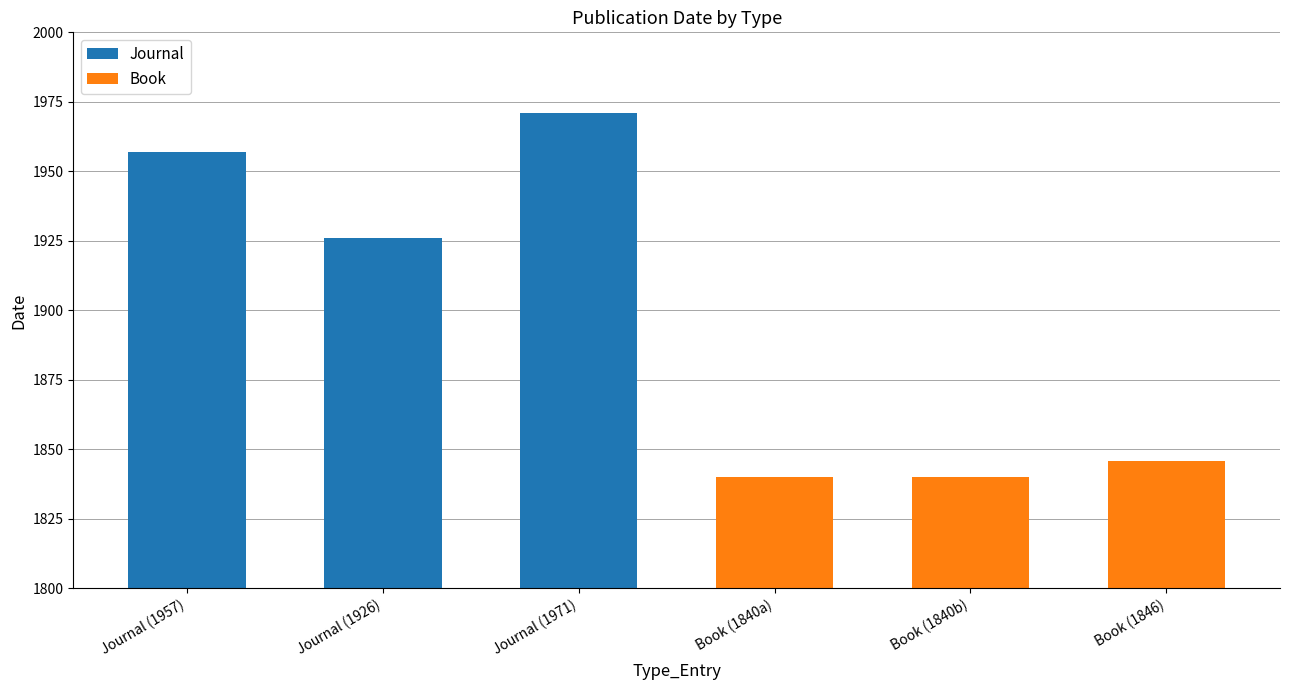

What is the greatest value displayed?

1971